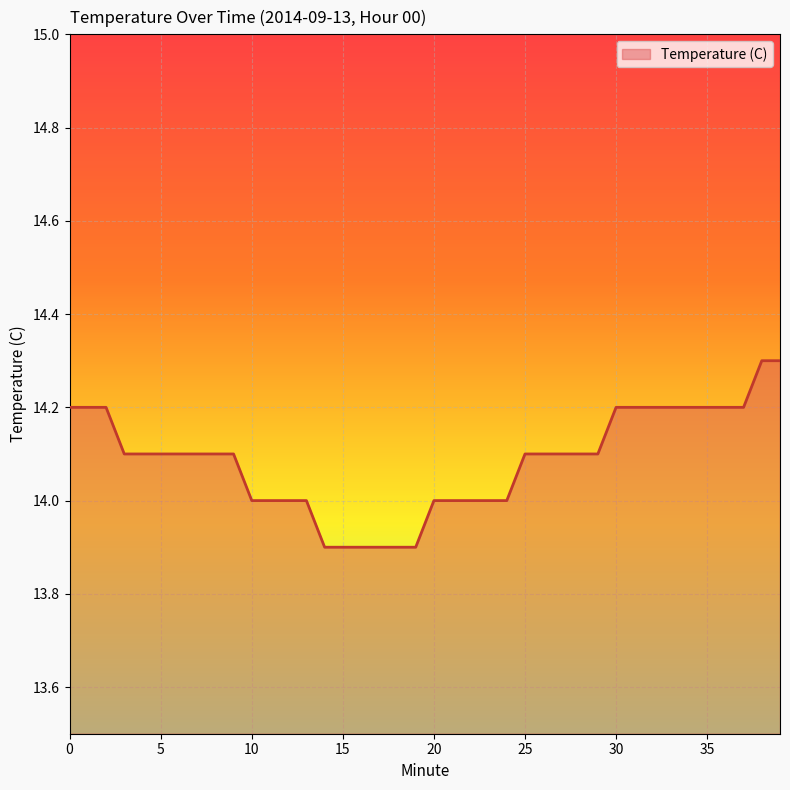

What is the difference between the maximum and minimum values?

0.4